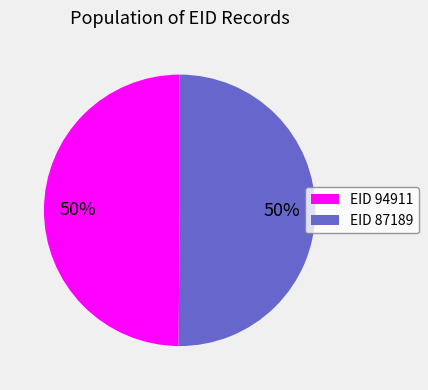

To the nearest percent, what is the average slice percentage?

50%